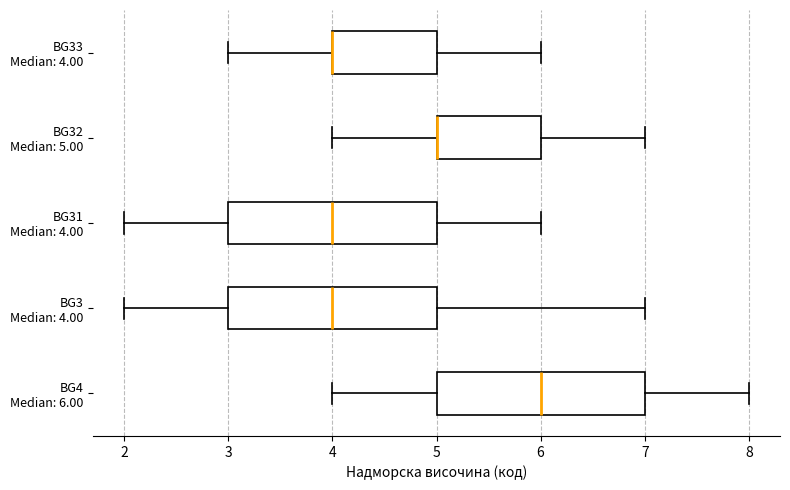

Where is the left edge of the box for BG4 Median: 6.00 on the x-axis? The values are not printed on the chart, so give them approximately, as read against the axis.

5